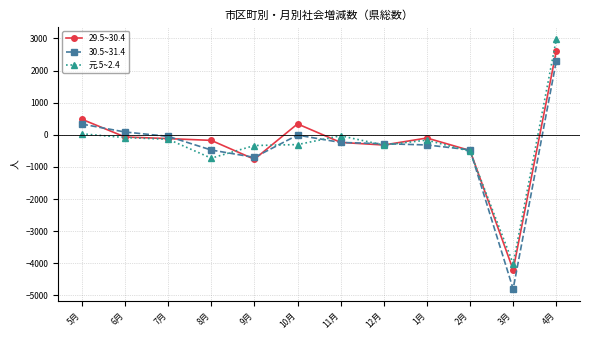

How many distinct data groups are displayed?

3